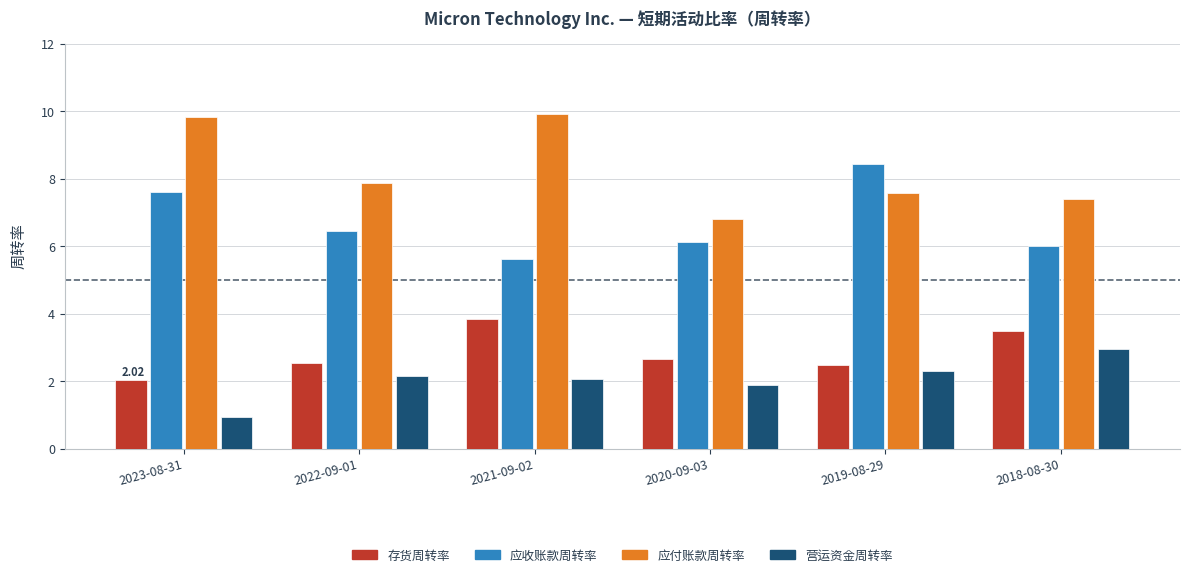

Which category has the lowest value across all series?

2023-08-31